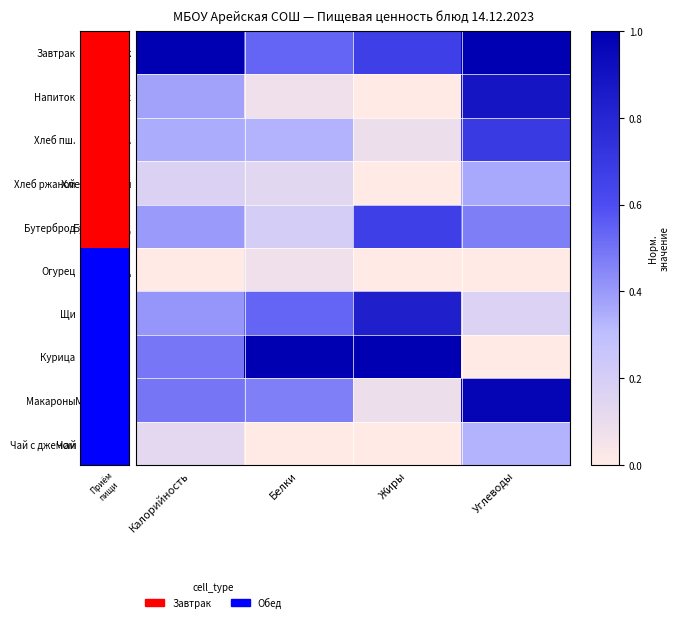

At how many categories does at least one series exceed 0?

4